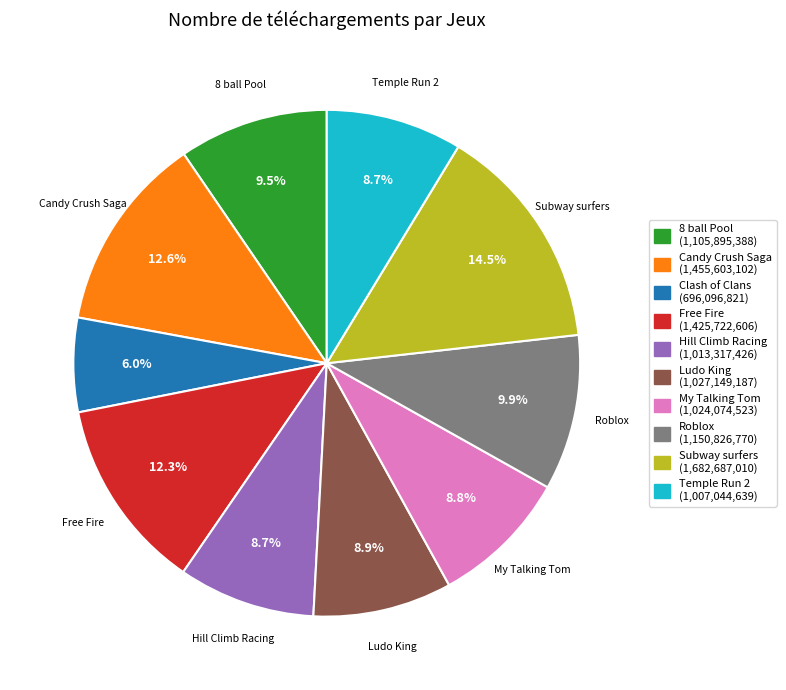

How many segments does this pie chart have?

10